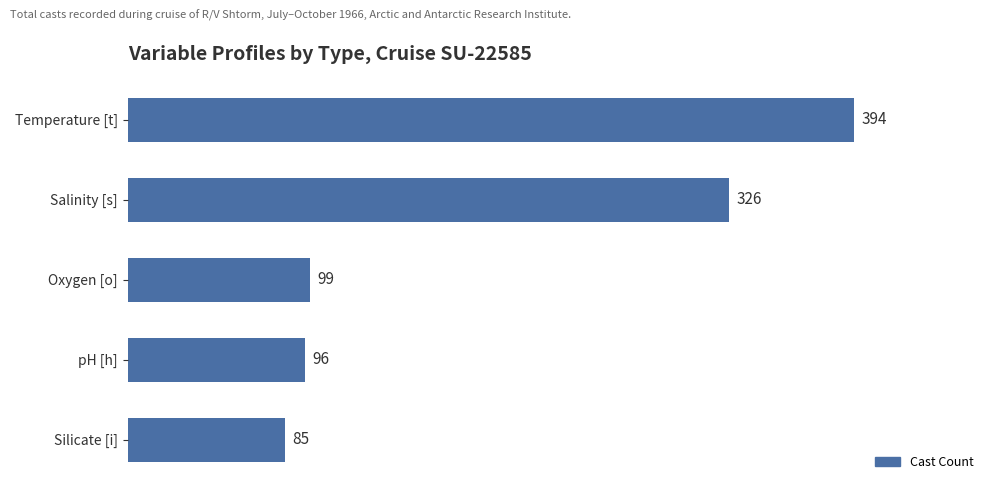

Reading top to bottom, transcribe all the data shown in this chart.

Temperature [t]=394	Salinity [s]=326	Oxygen [o]=99	pH [h]=96	Silicate [i]=85